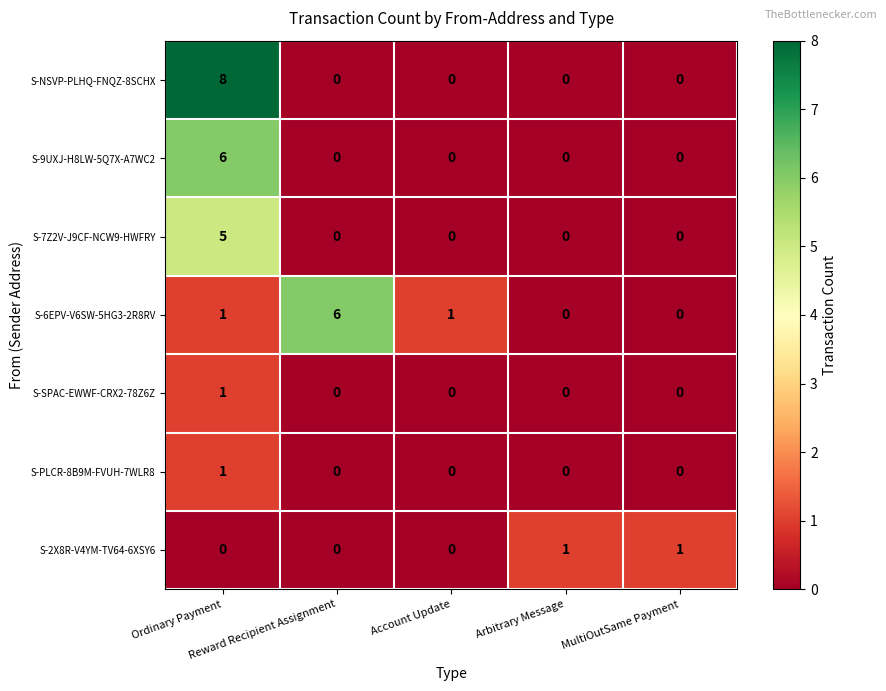

What is the maximum value shown in the chart?

8